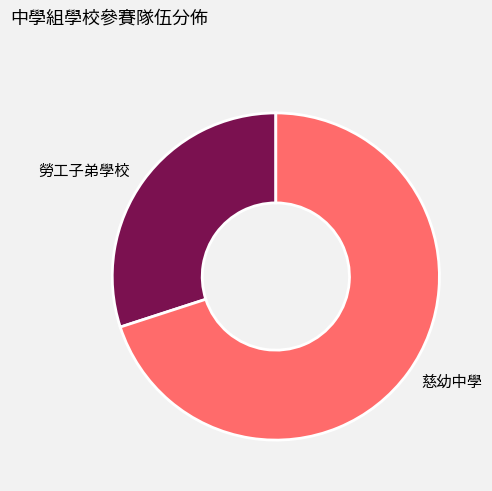

How many segments does this pie chart have?

2